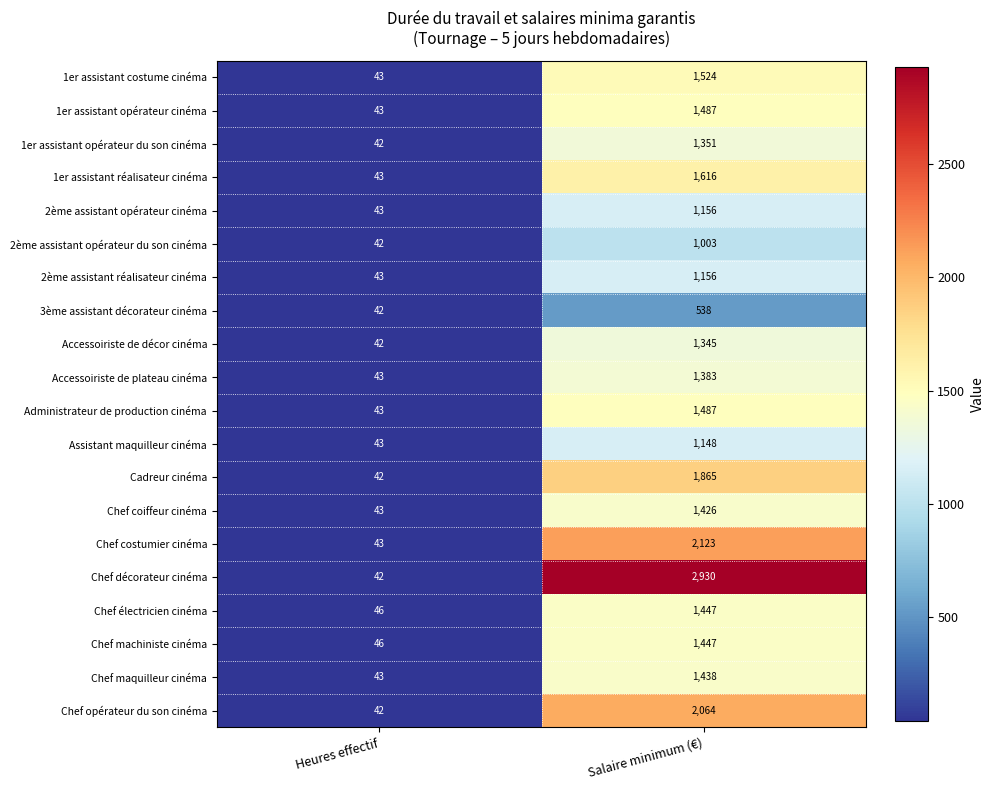

The Chef machiniste cinéma series shows 24 at Heures effectif. True or false?

False